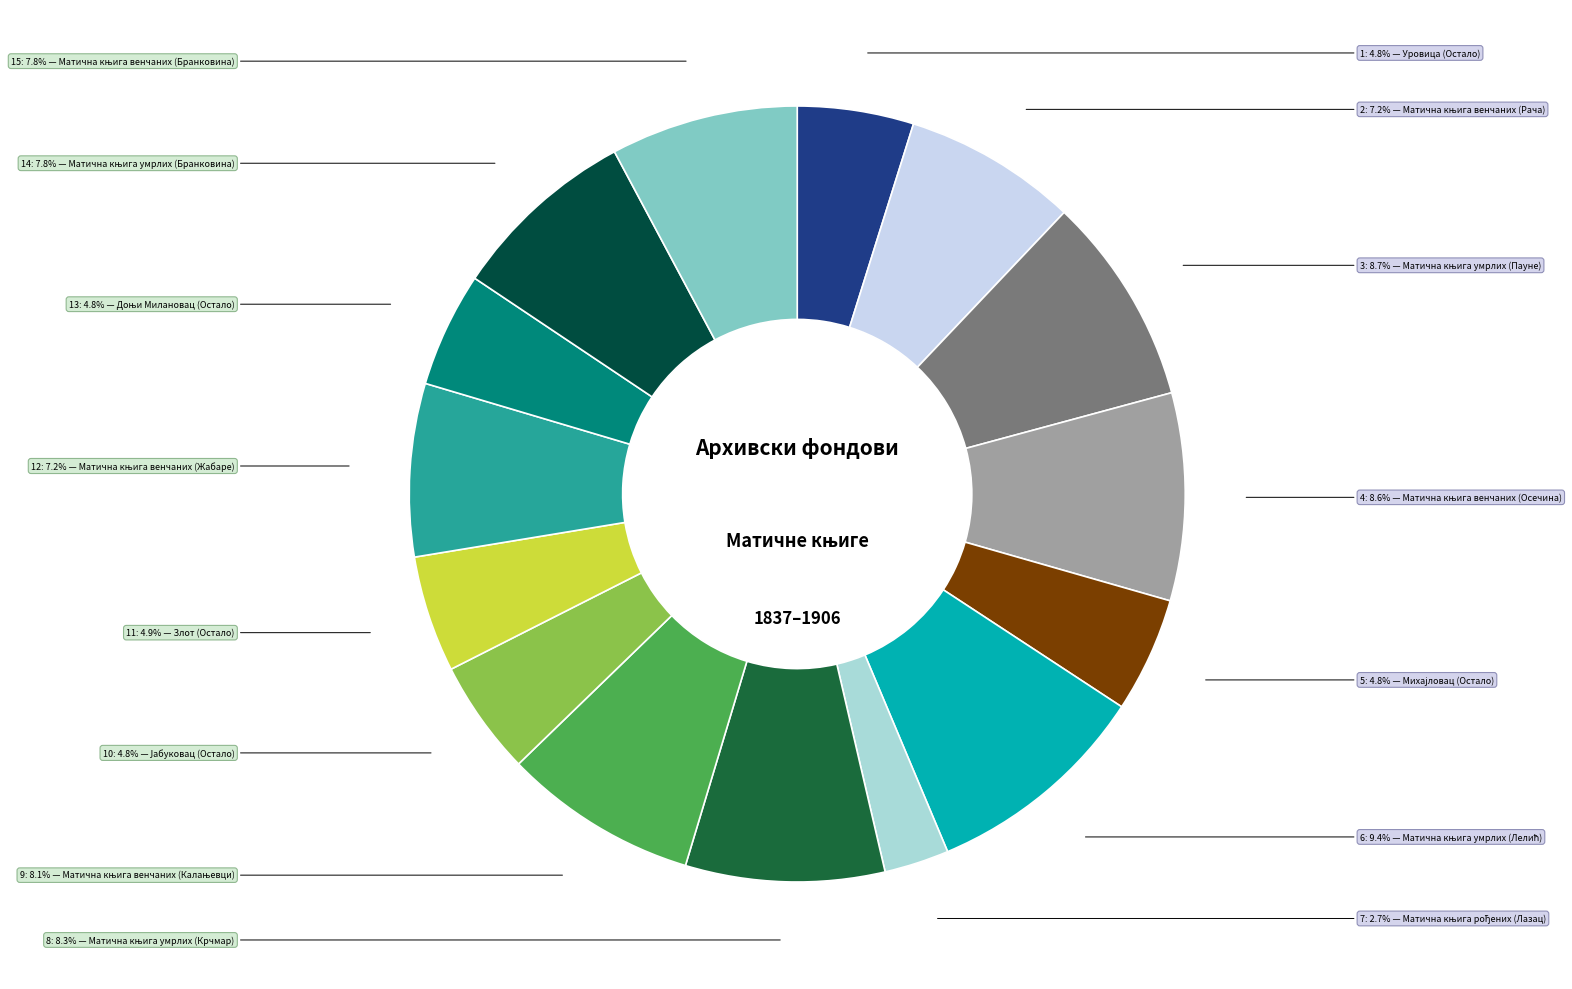

Count the number of slices in the pie.

15